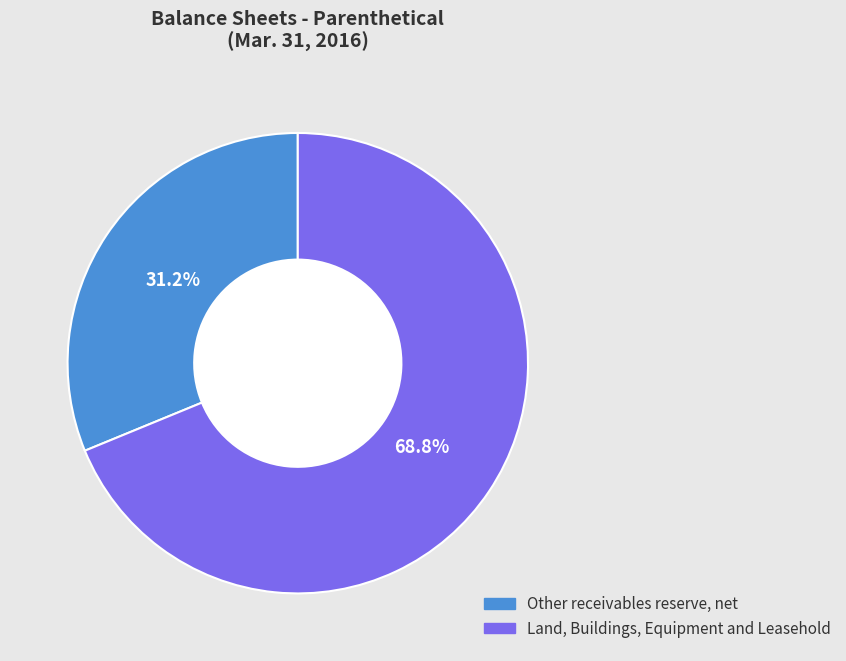

To the nearest percent, what portion does Land, Buildings, Equipment and Leasehold represent?

69%